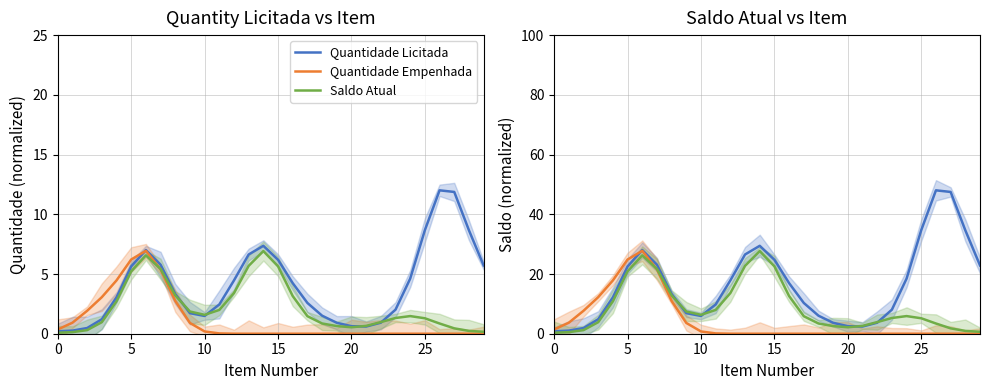

What are all the series names shown in the legend?

Quantidade Licitada, Quantidade Empenhada, Saldo Atual